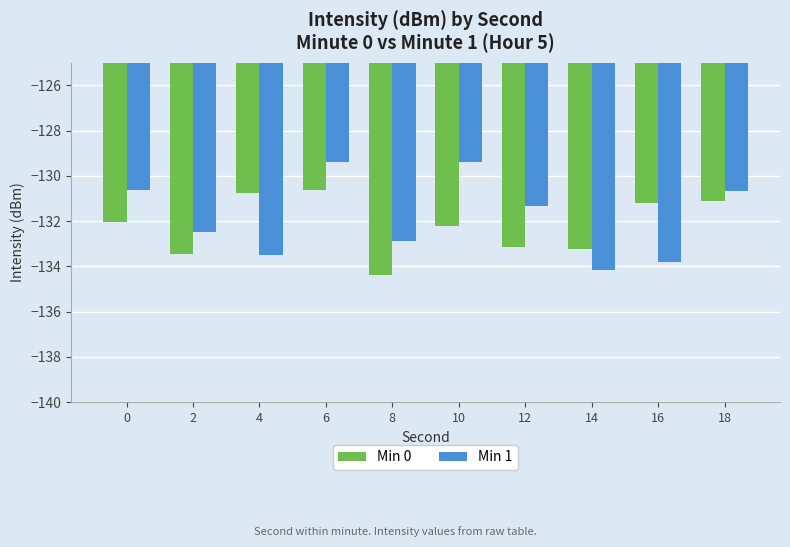

What is the value of the Min 0 bar at the 9th from the left?

-131.2